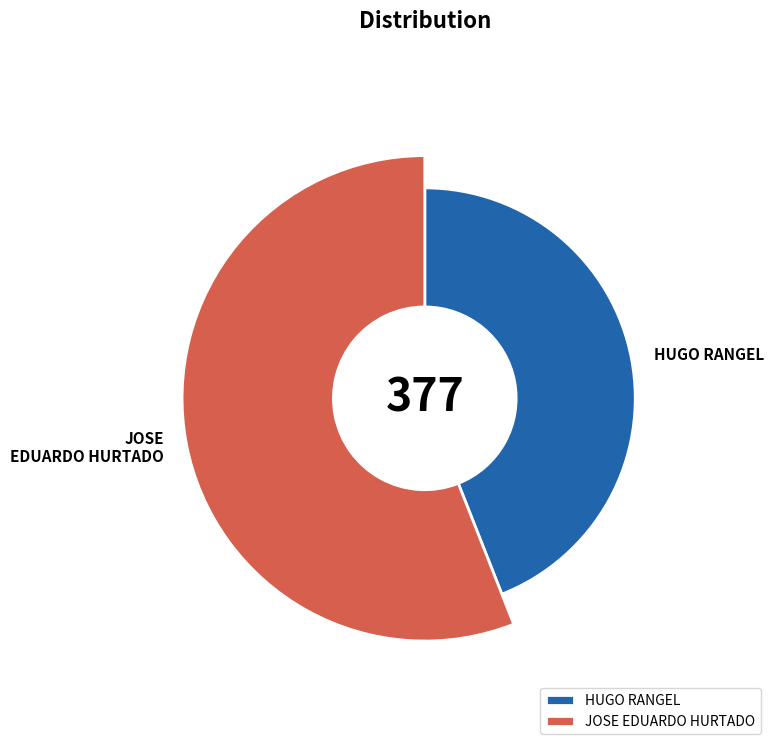

Rank the categories by value from highest to lowest.

JOSE EDUARDO HURTADO, HUGO RANGEL